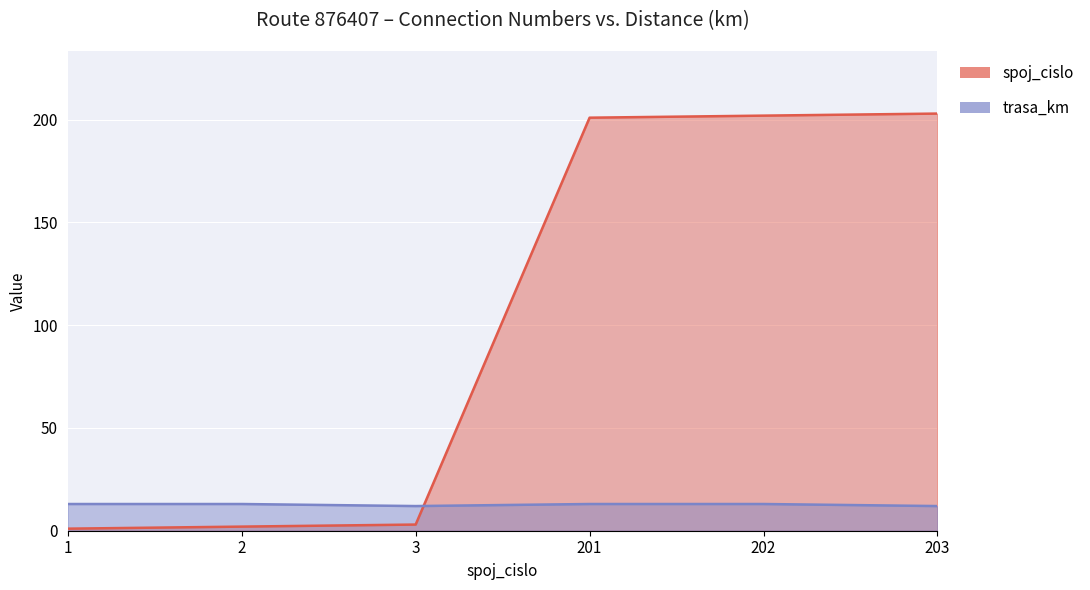

How many series are shown in this chart?

2